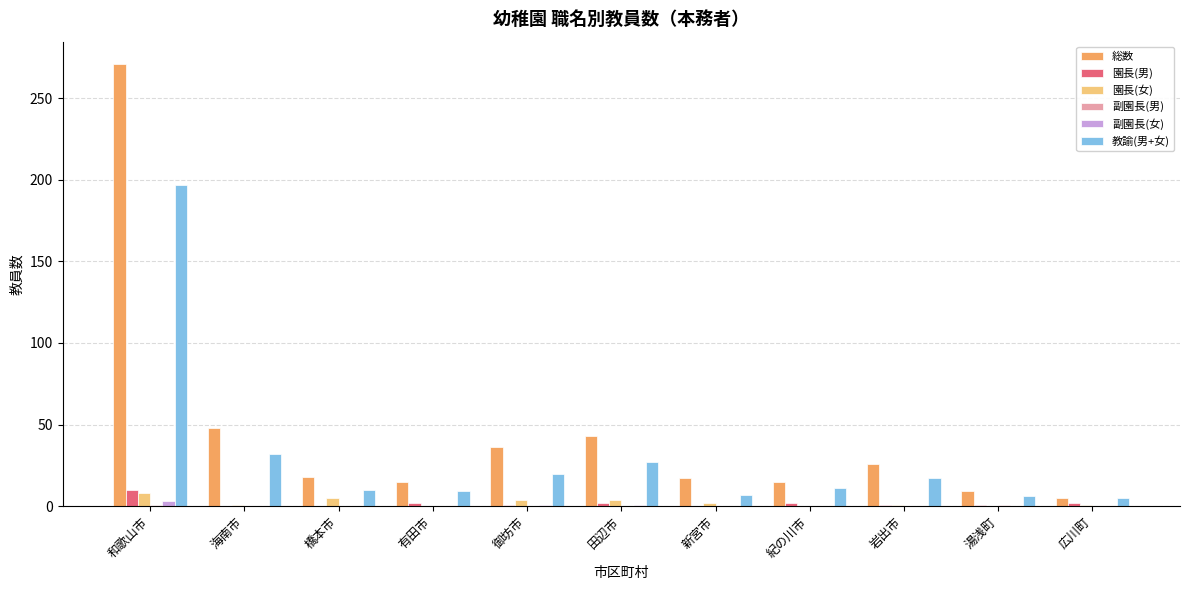

What is the total value across all series at 御坊市?

62